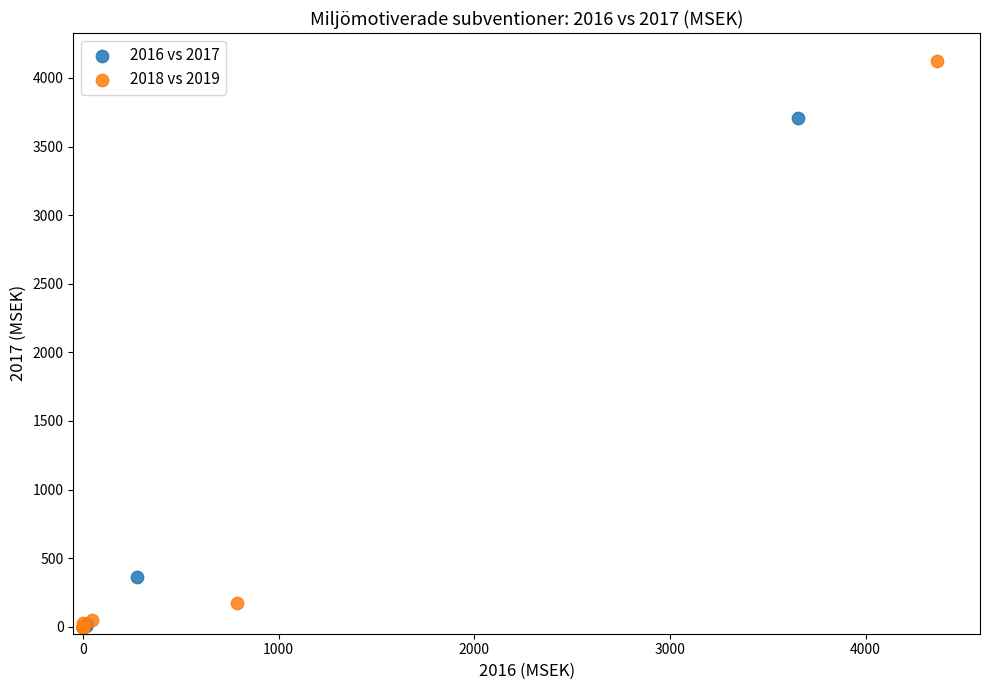

Which series has the widest spread of Y values?

2018 vs 2019